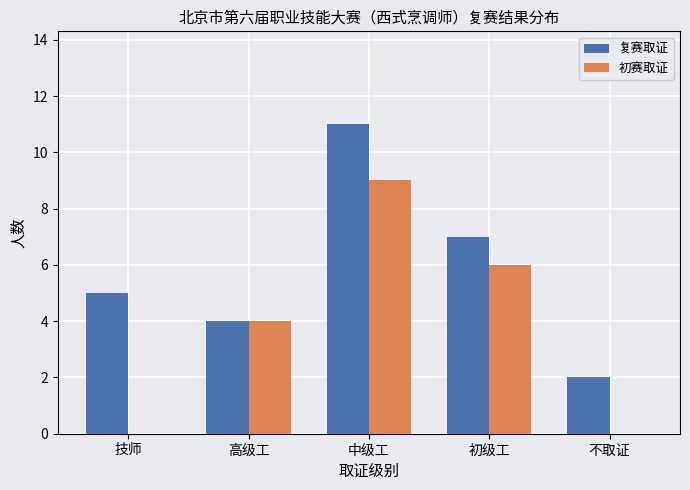

Between 技师 and 初级工, which series saw the biggest shift?

初赛取证